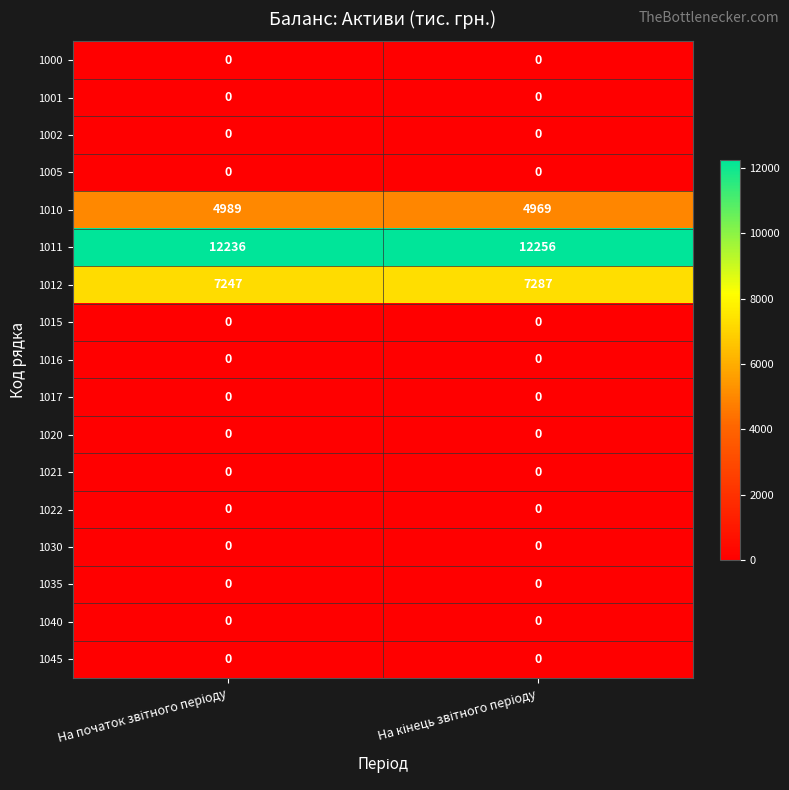

Which series has the largest total across all categories?

1011